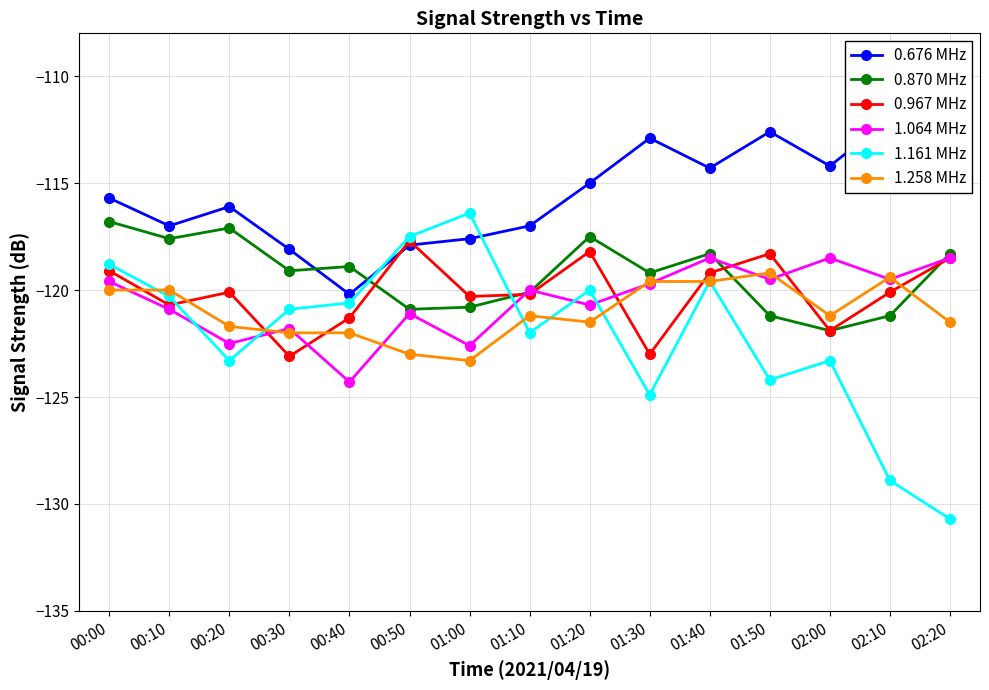

Where is the first local maximum for 0.676 MHz?

00:20